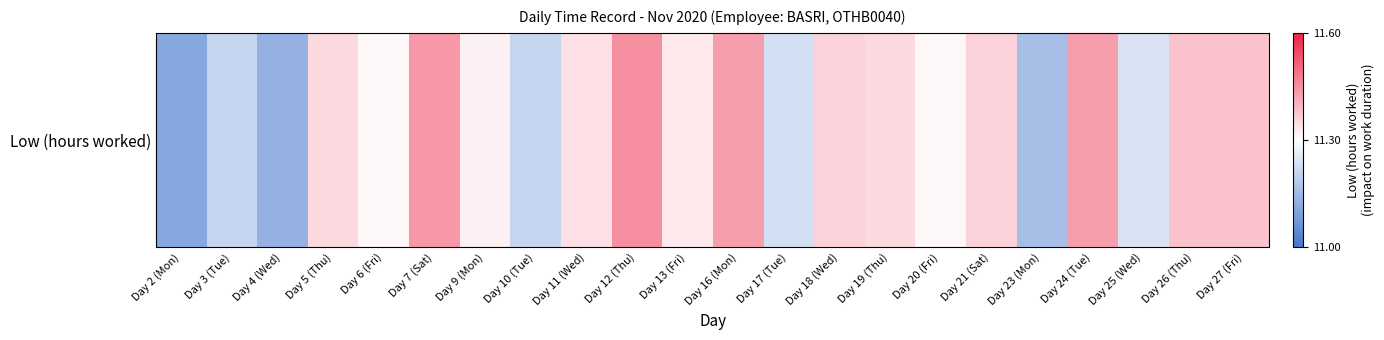

What is the average value?

11.3